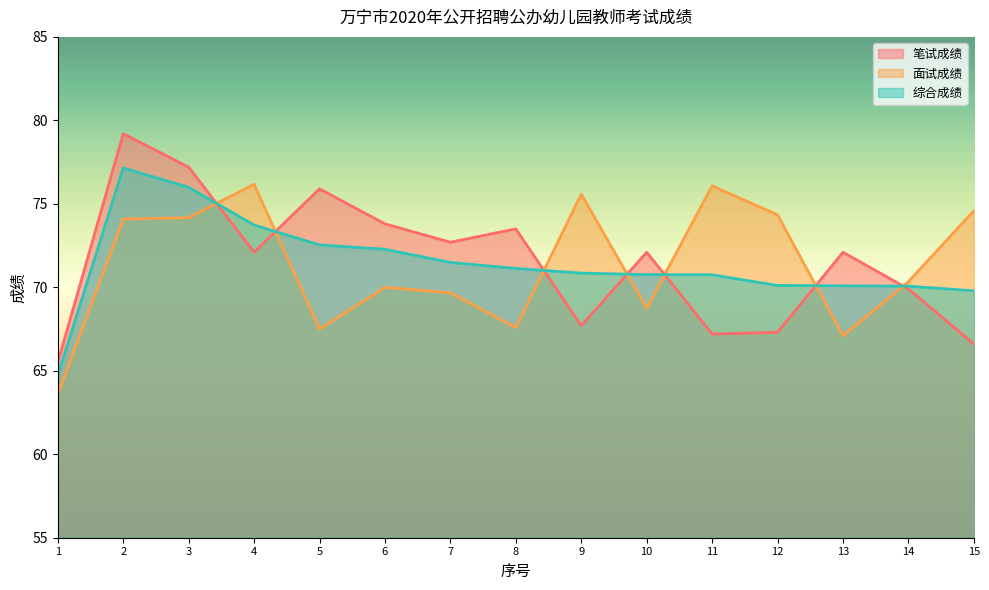

What is the spread (max minus min) of values at 5?

8.4